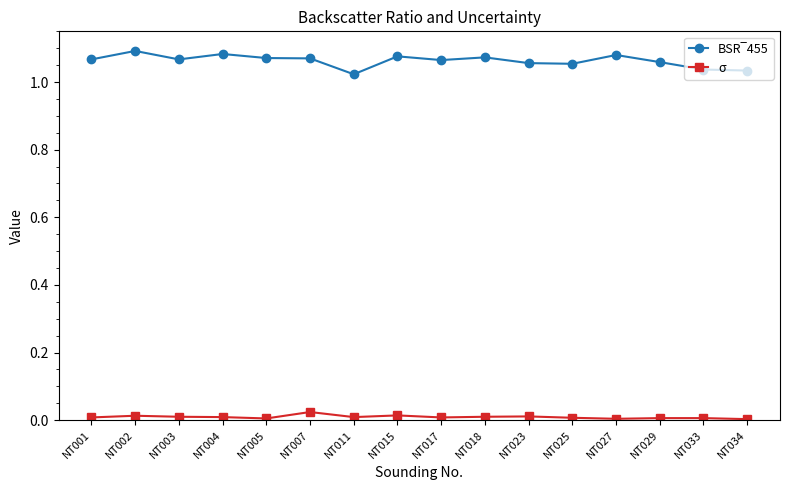

True or false: σ has more than 1 points higher than both neighbors.

True